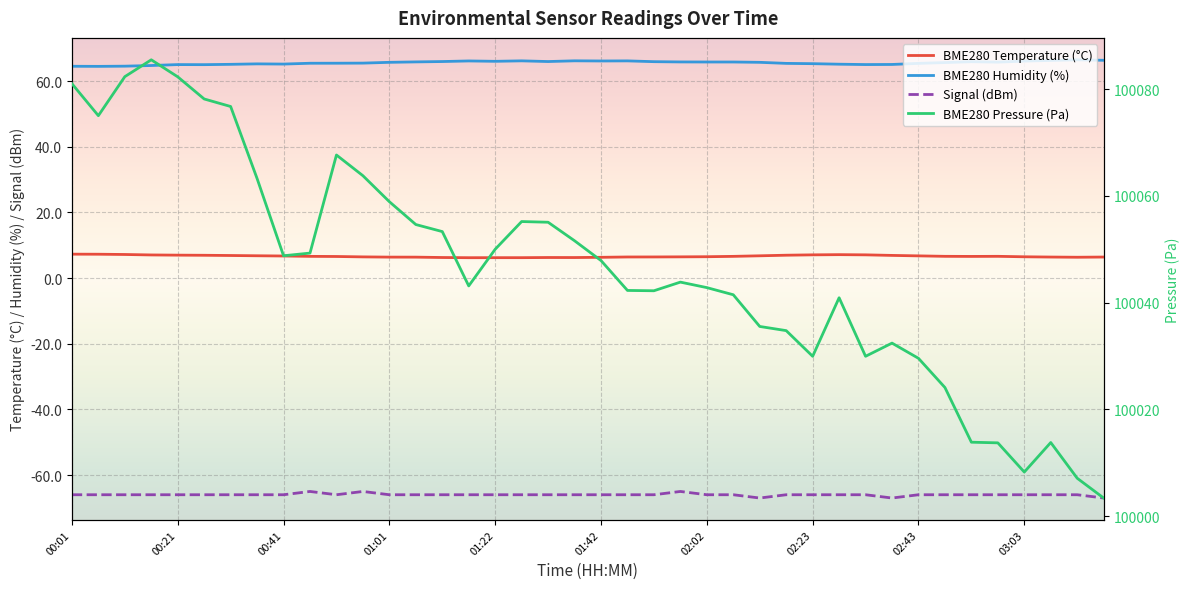

What is the sum of all BME280 Humidity (%) values?

2623.2